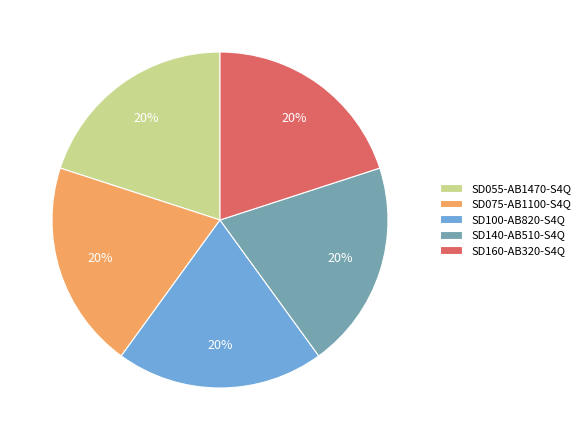

To the nearest percent, what portion does SD100-AB820-S4Q represent?

20%